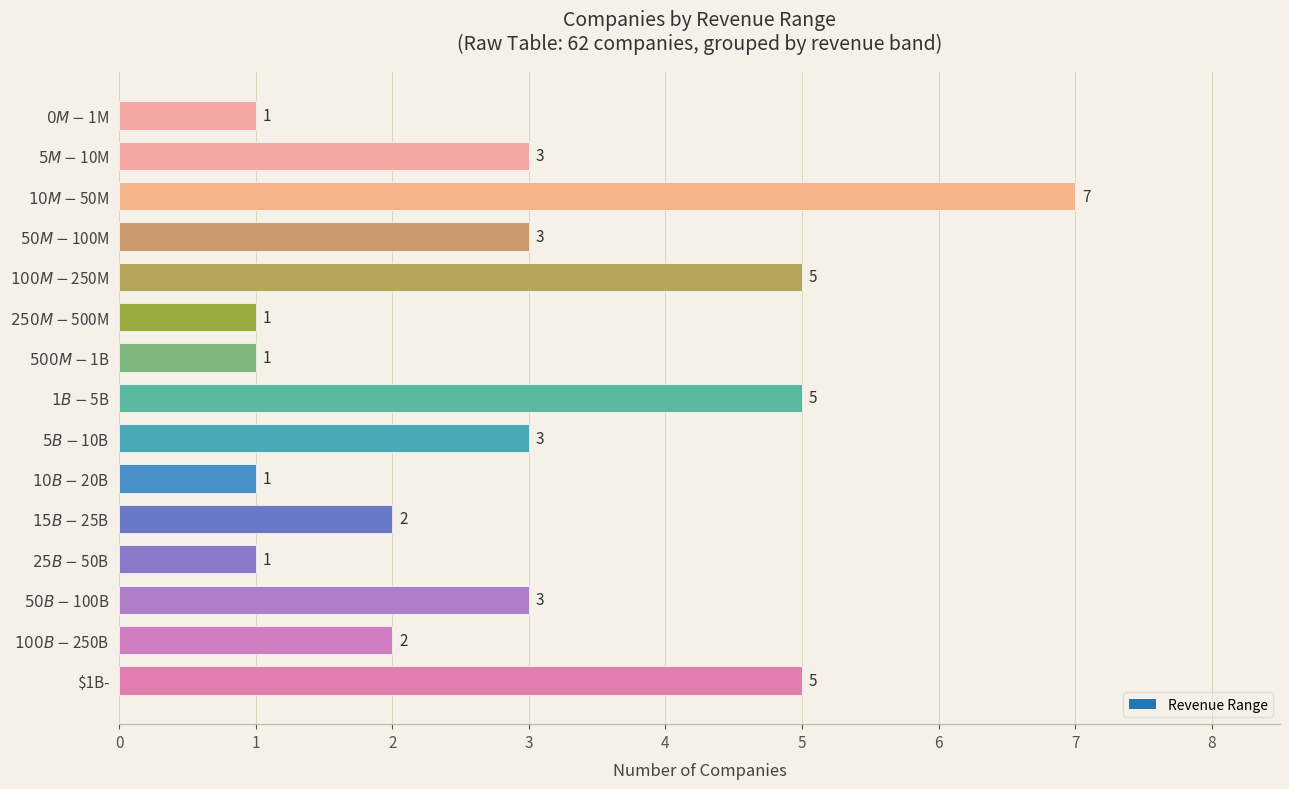

Are the bars grouped side by side (vs. stacked)?

No